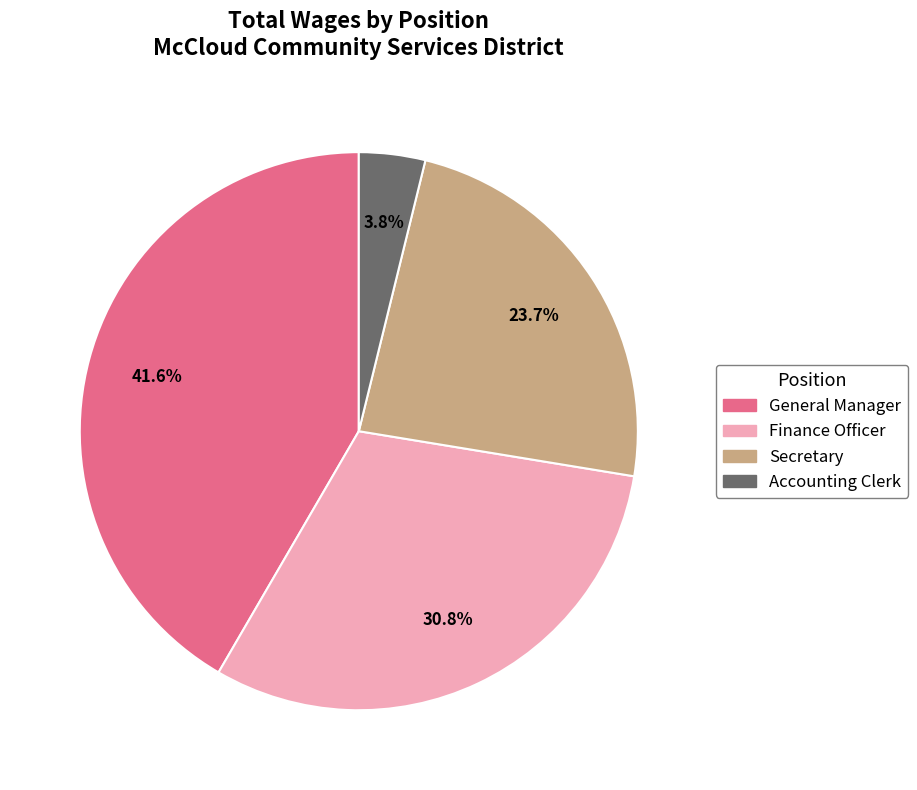

To the nearest percent, what is the combined percentage of Accounting Clerk and Secretary?

28%